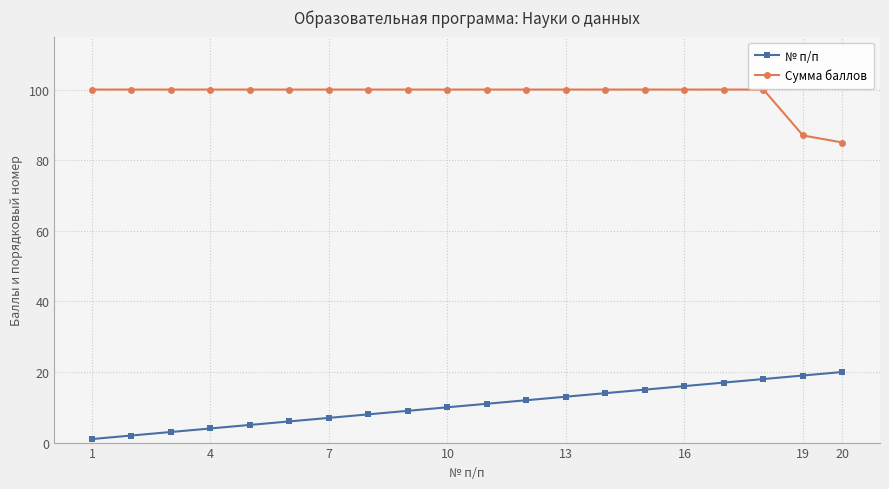

What is the difference between the maximum and minimum values in the Сумма баллов series?

15